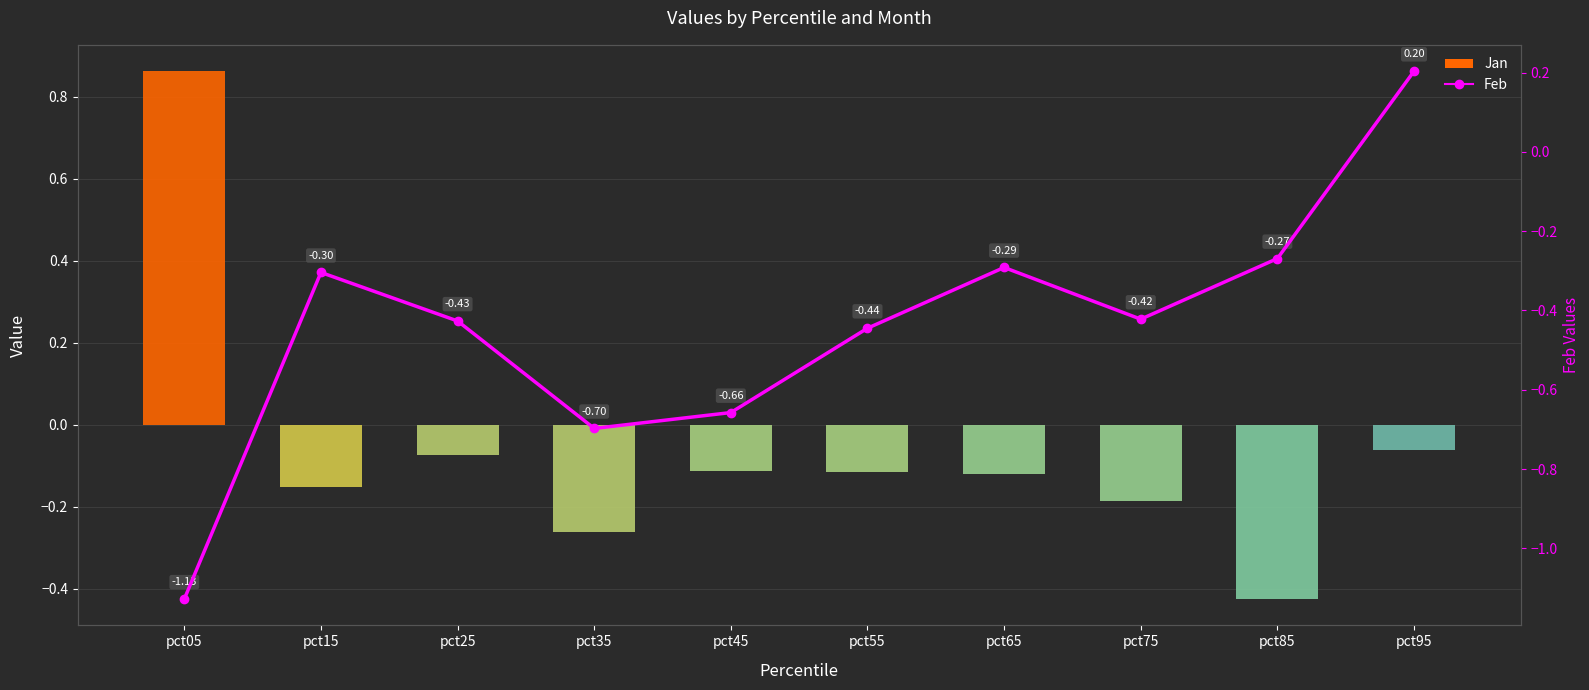

Which has a higher value, pct05 or pct85?

pct05